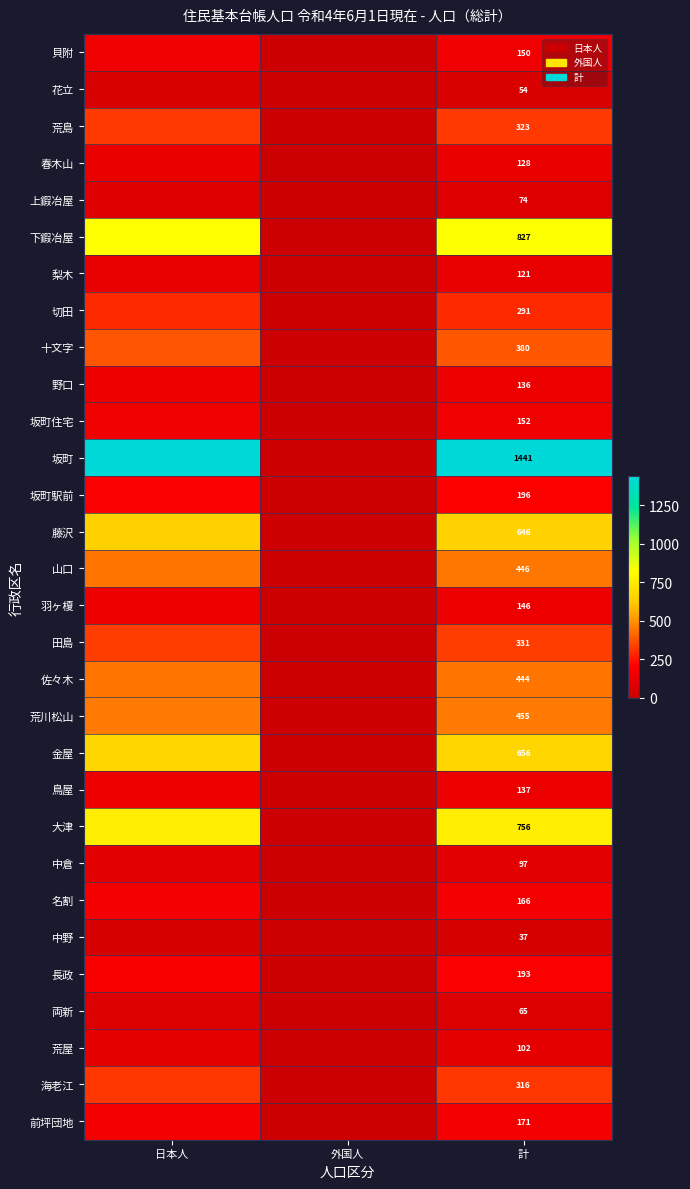

Rank the series at 計 from highest to lowest value.

坂町, 下鍜冶屋, 大津, 金屋, 藤沢, 荒川松山, 山口, 佐々木, 十文字, 田島, 荒島, 海老江, 切田, 坂町駅前, 長政, 前坪団地, 名割, 坂町住宅, 貝附, 羽ヶ榎, 鳥屋, 野口, 春木山, 梨木, 荒屋, 中倉, 上鍜冶屋, 両新, 花立, 中野